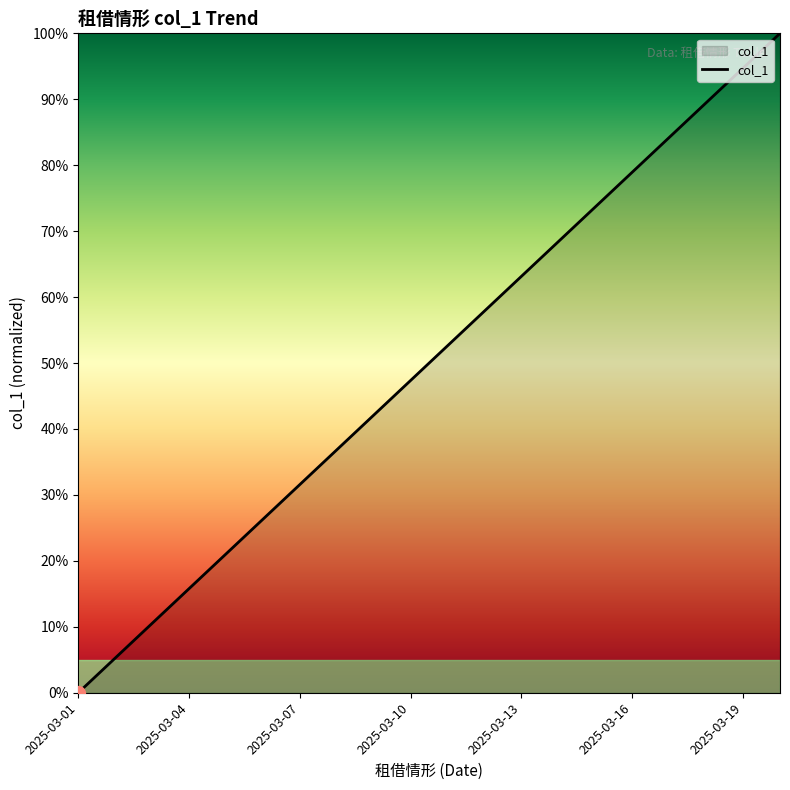

What is the difference between the maximum and minimum values?

100.0